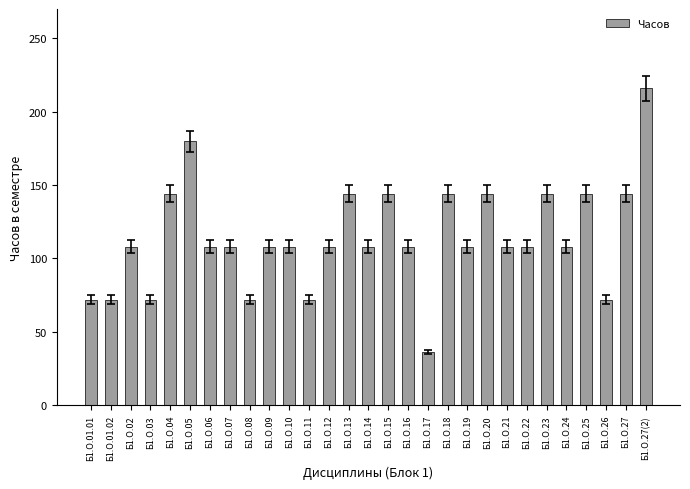

What is the sum of all values?

3312